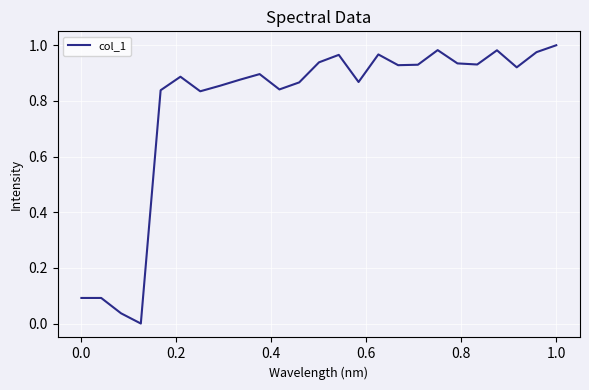

What is the maximum value shown in the chart?

1.0